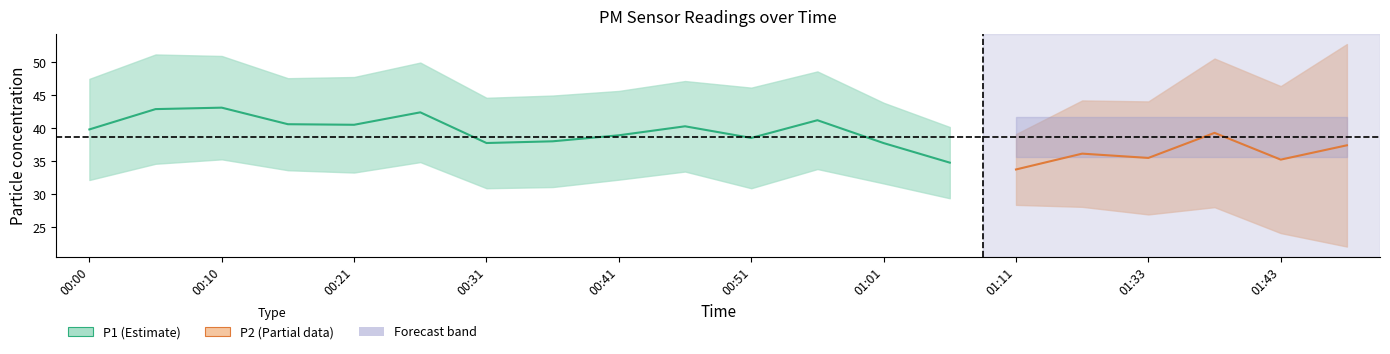

Which has a higher value, 00:41 or 01:38?

01:38